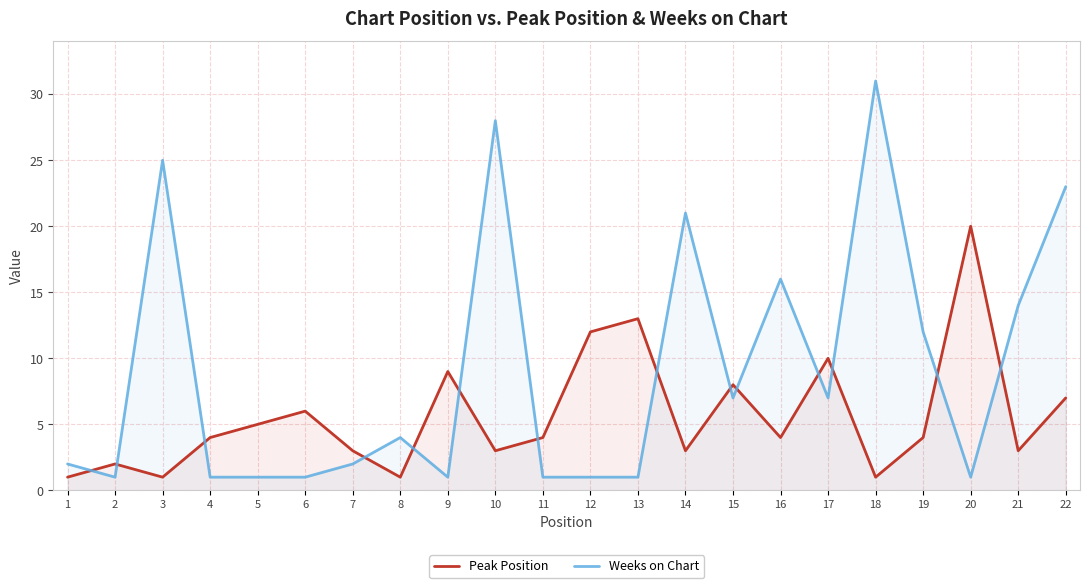

What is the sum of the Peak Position values at 22 and 8?

8